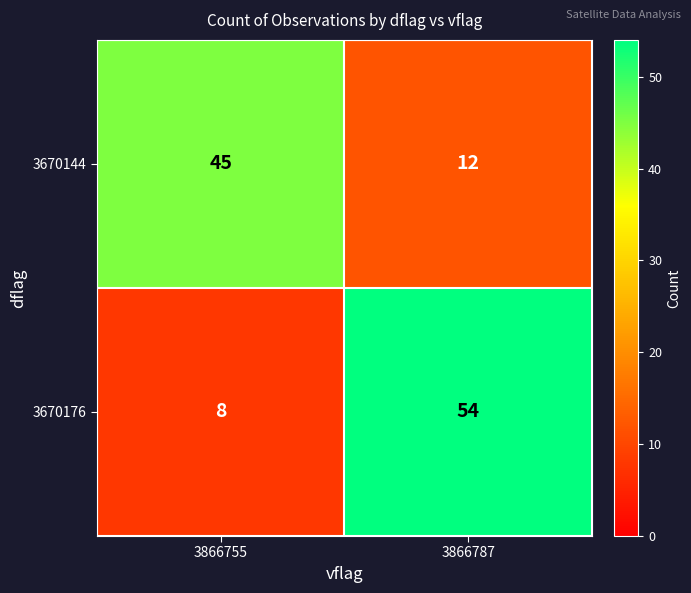

What is the difference between the maximum and minimum values in the 3670176 series?

46